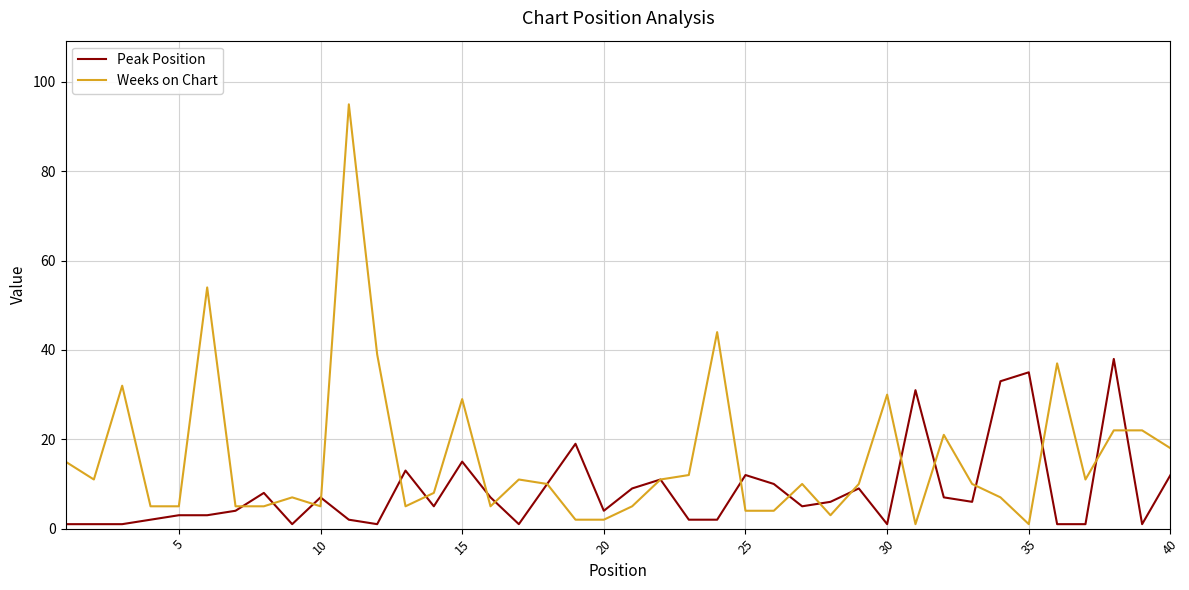

Which series has the largest range (max minus min)?

Weeks on Chart